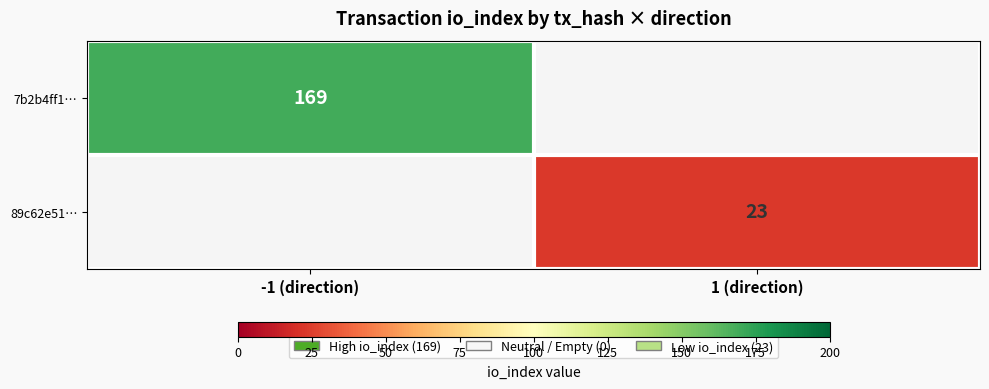

Is the value of 89c62e51… at 1 (direction) greater than the value of 7b2b4ff1… at -1 (direction)?

No